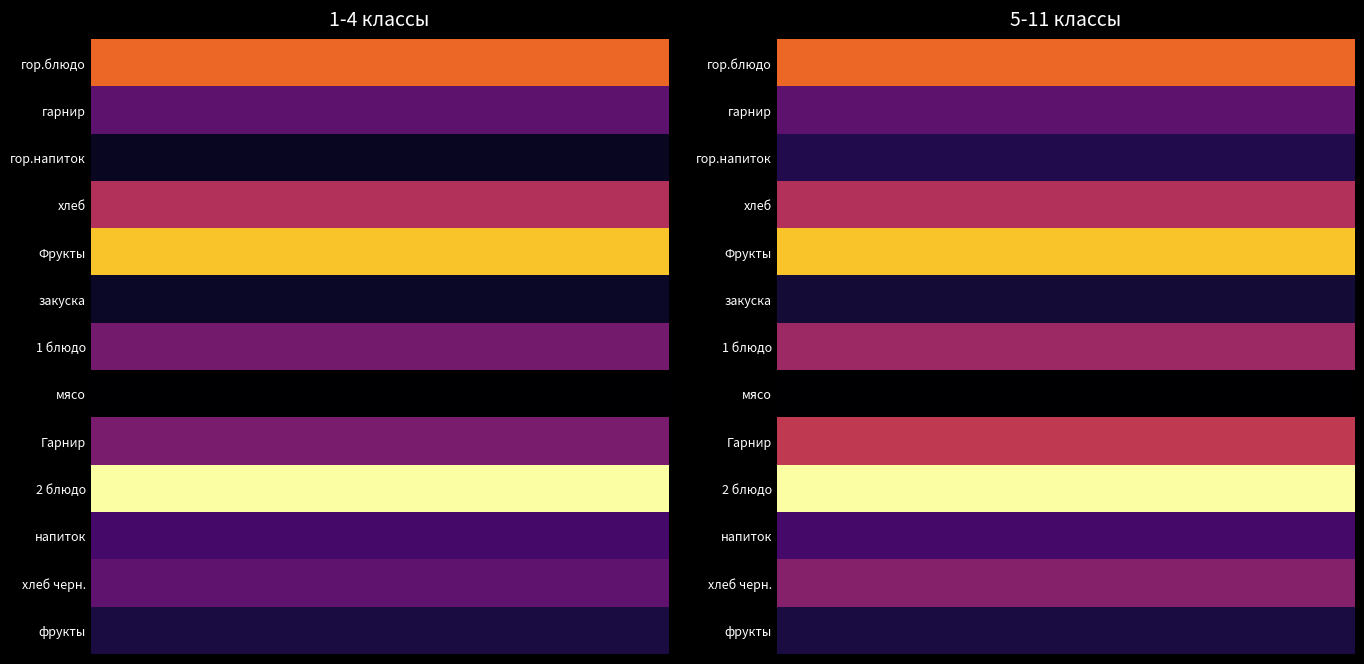

What is the greatest value displayed?

364.0